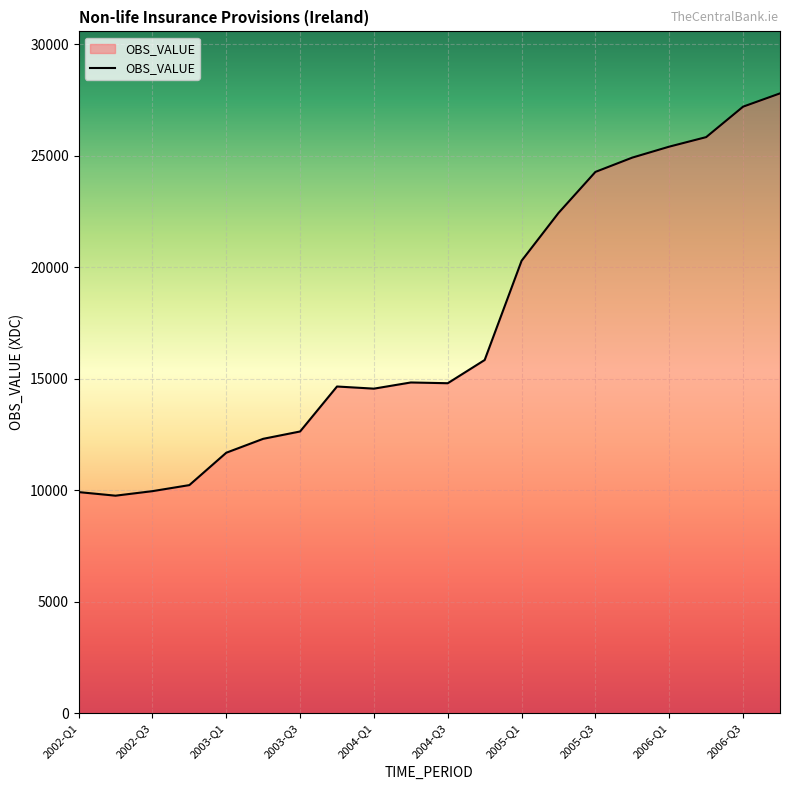

What is the greatest value displayed?

27802